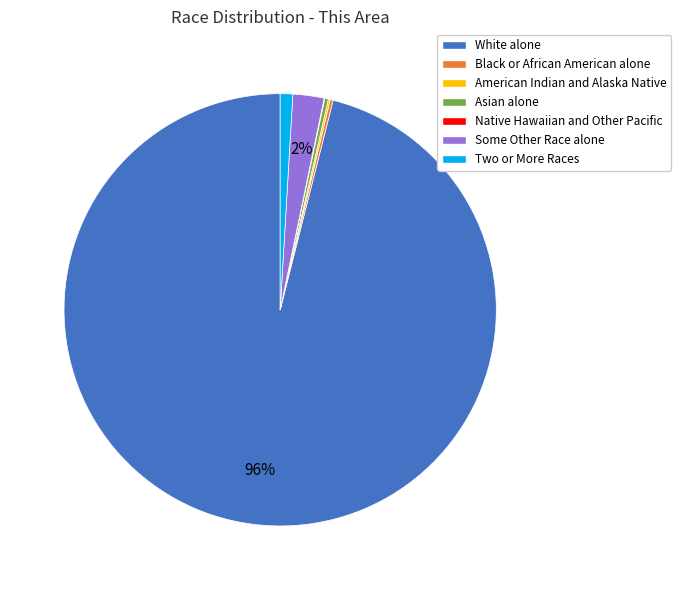

True or false: White alone accounts for 96% of the total.

True